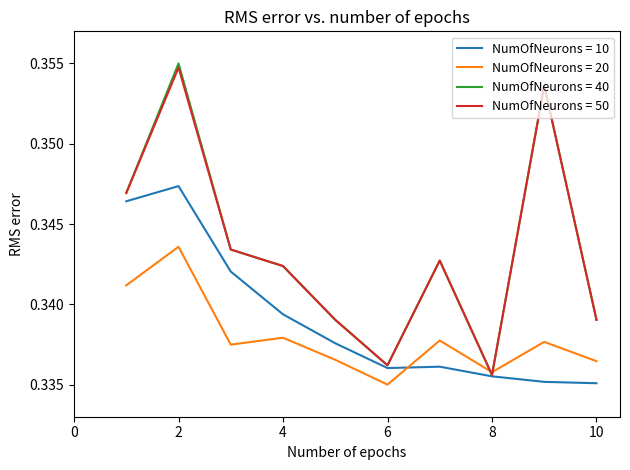

Which series has the widest spread of values?

NumOfNeurons = 40